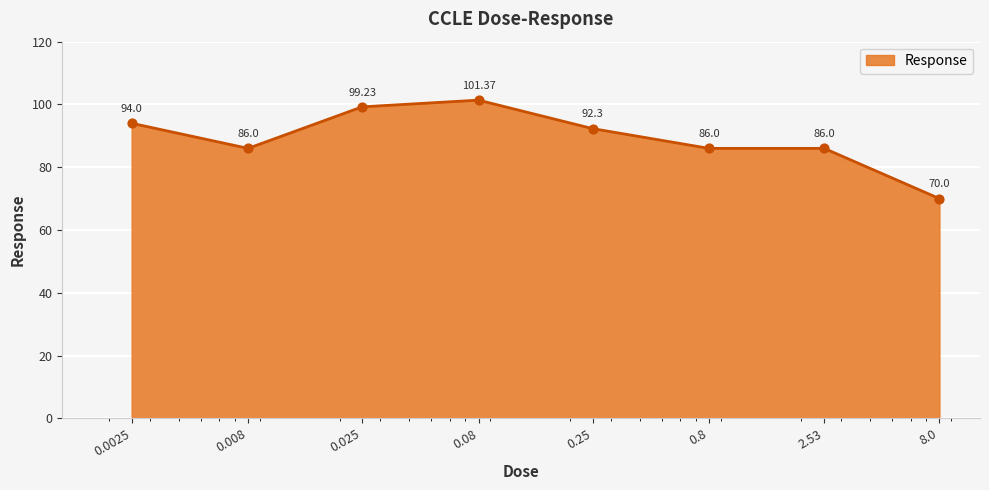

True or false: there are more than 0 points higher than both neighbors.

True